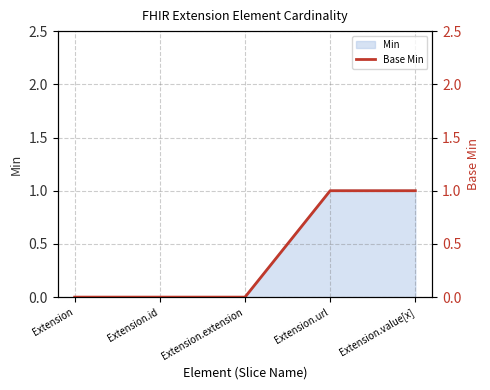

At which category does the chart reach its minimum across all series?

Extension